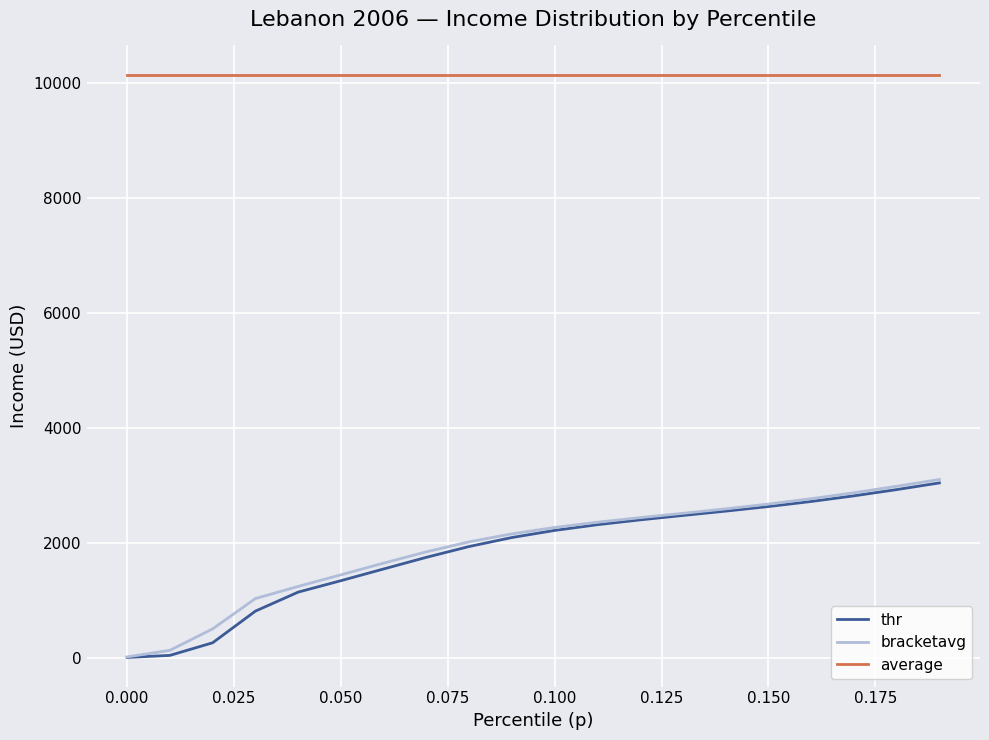

What is the minimum value for average?

10140.4